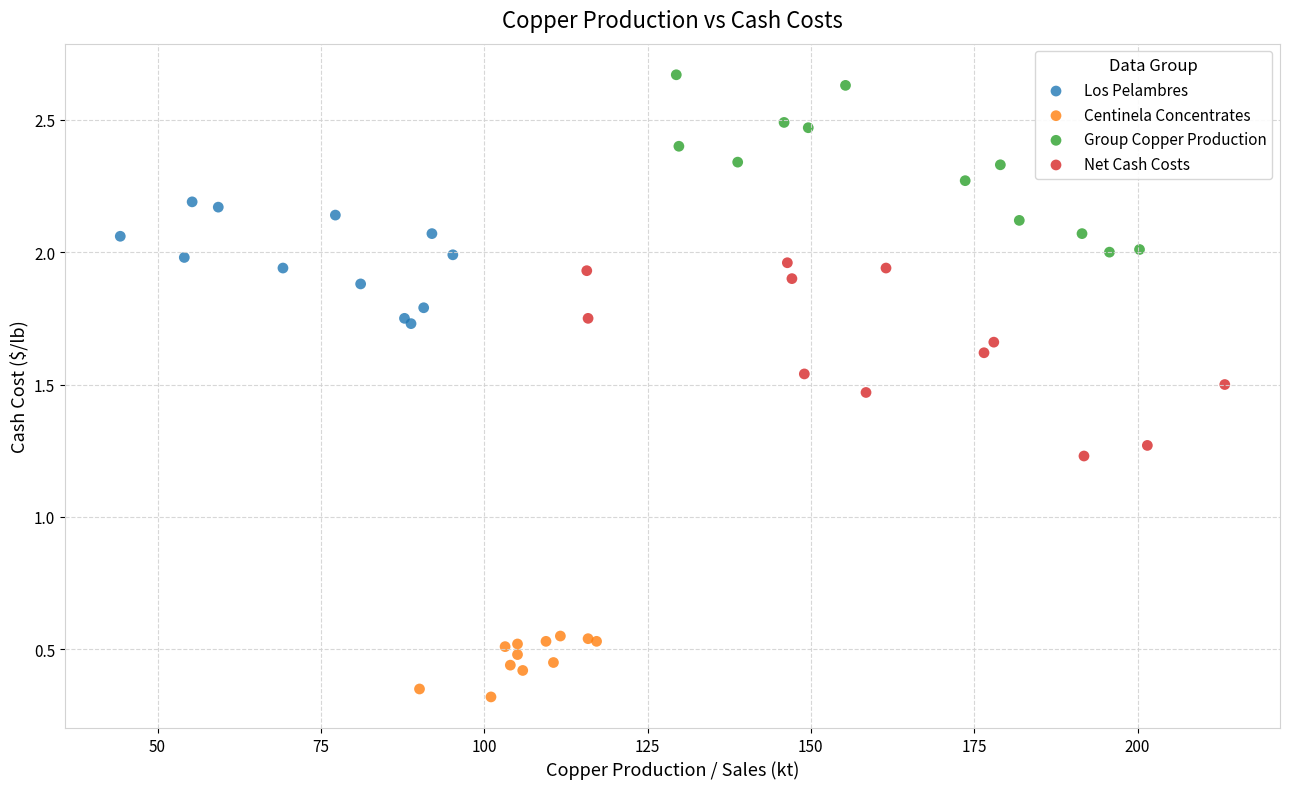

Which series contains the highest Y value?

Group Copper Production